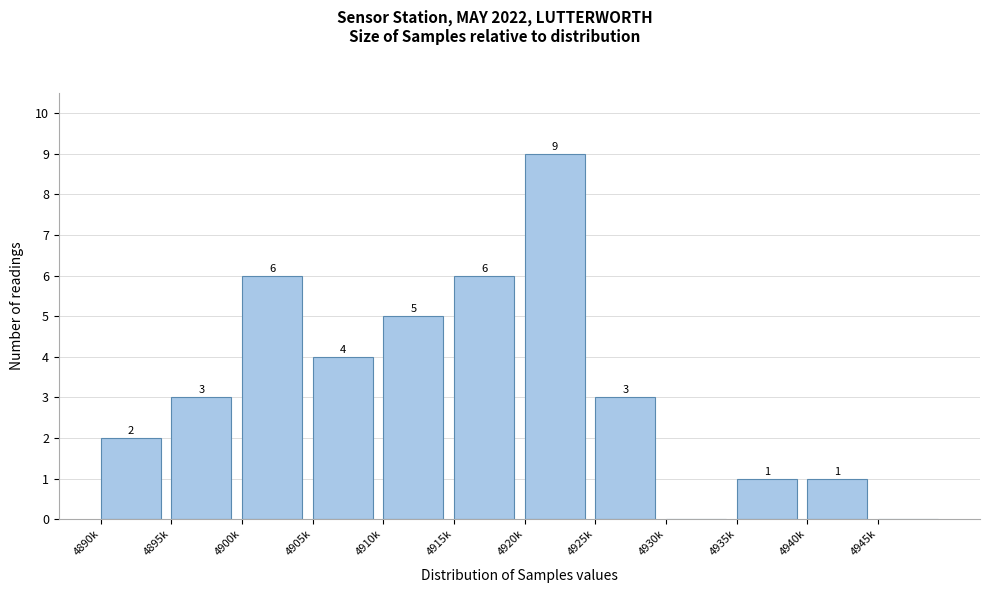

Reading left to right, what are all the values shown in this chart?

4890k=2	4895k=3	4900k=6	4905k=4	4910k=5	4915k=6	4920k=9	4925k=3	4930k=0	4935k=1	4940k=1	4945k=0